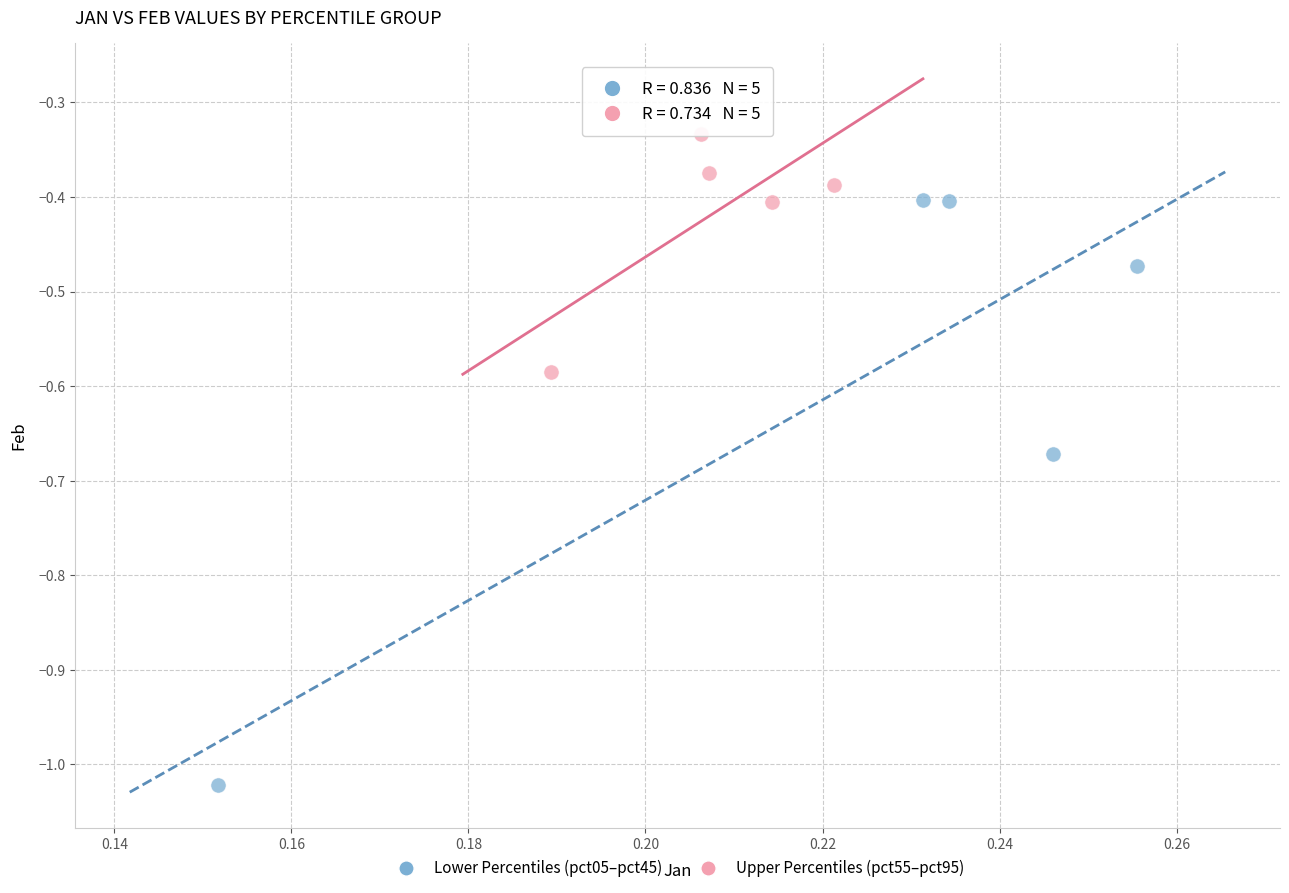

Which series has the largest Y range (max minus min)?

Lower Percentiles (pct05–pct45)